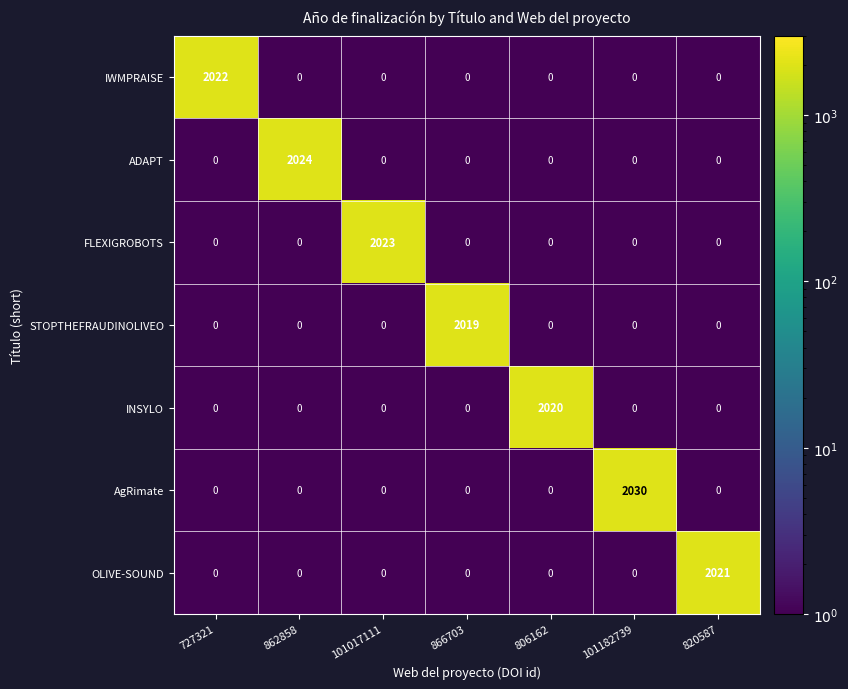

Between 727321 and 866703, which series saw the biggest shift?

IWMPRAISE